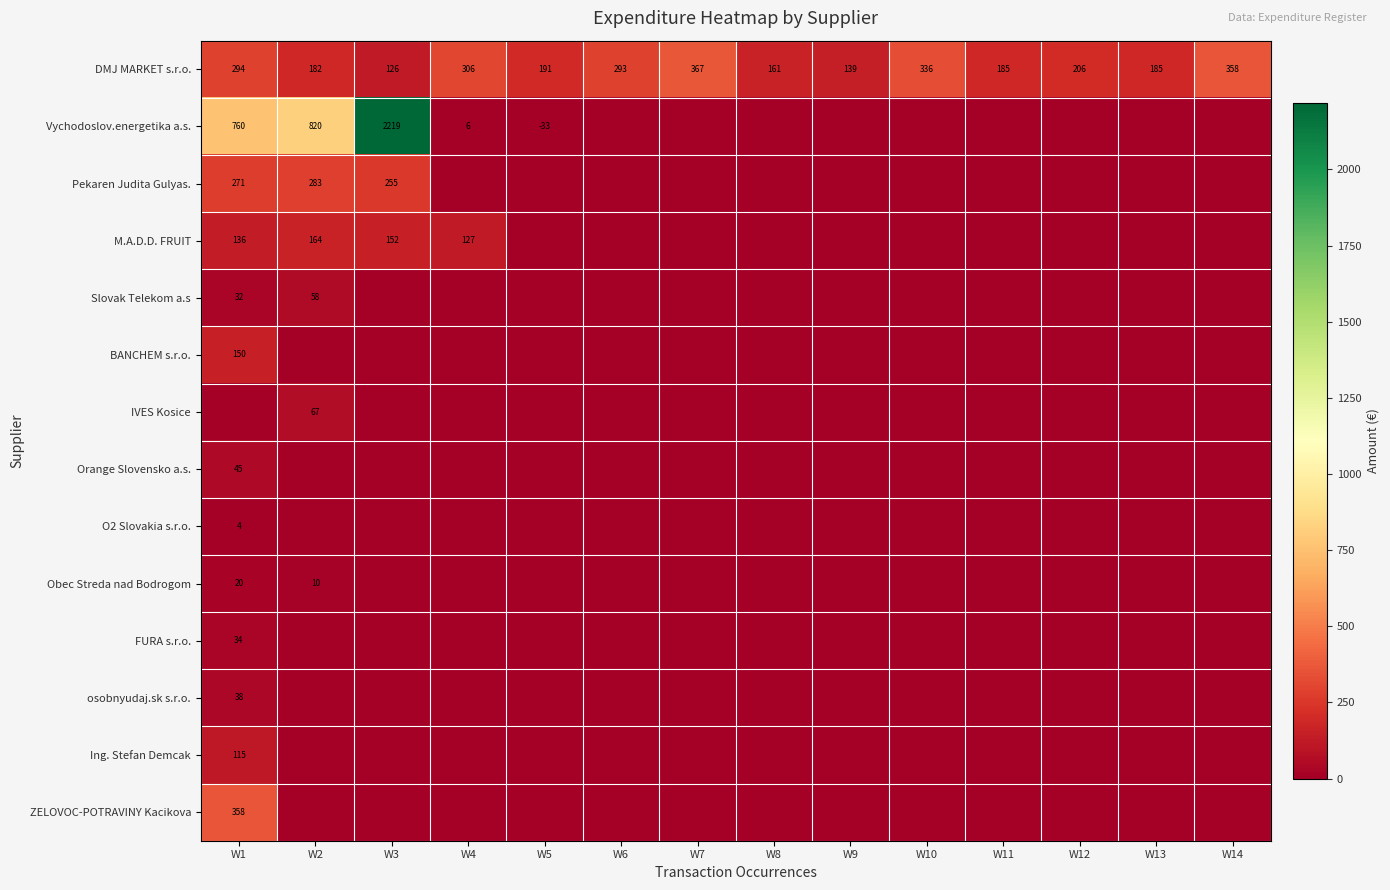

At W14, list the series in order from largest to smallest.

DMJ MARKET s.r.o., Vychodoslov.energetika a.s., Pekaren Judita Gulyas., M.A.D.D. FRUIT, Slovak Telekom a.s, BANCHEM s.r.o., IVES Kosice, Orange Slovensko a.s., O2 Slovakia s.r.o., Obec Streda nad Bodrogom, FURA s.r.o., osobnyudaj.sk s.r.o., Ing. Stefan Demcak, ZELOVOC-POTRAVINY Kacikova